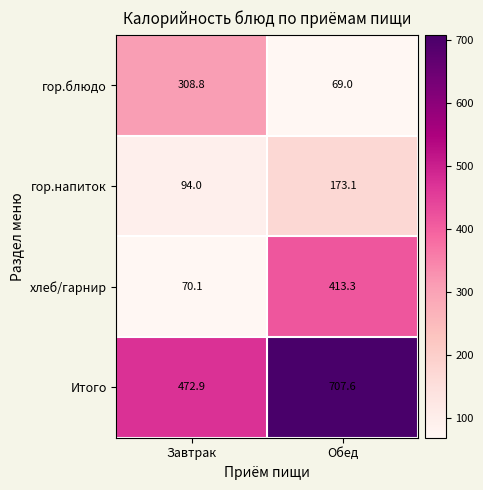

True or false: Итого has a value of 759.8 at Завтрак.

False